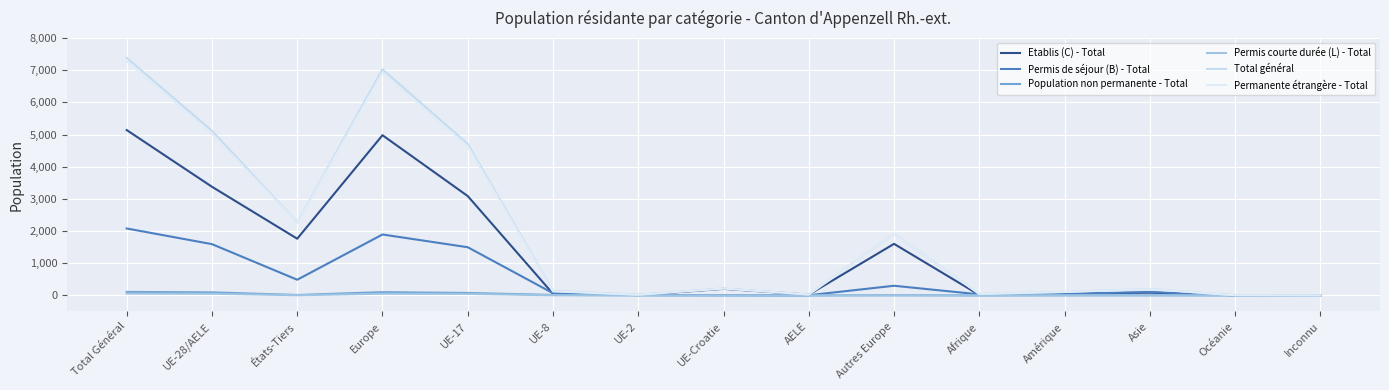

Which series has the largest total across all categories?

Total général